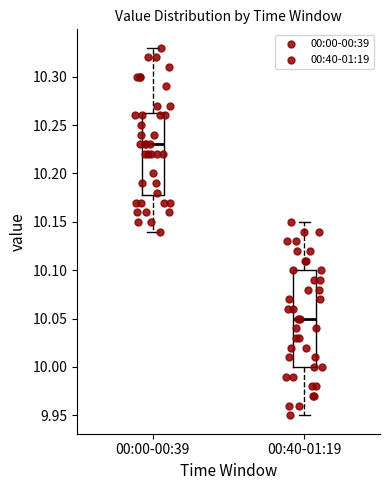

Reading left to right, transcribe this box plot: for each box, give where its median line is, the range the box spans, and where its two whiskers end, as read against the y-axis. The values are not printed on the chart, so give them approximately, as read against the axis.

00:00-00:39: median 10.230, box 10.180 to 10.265, whiskers 10.140 to 10.330
00:40-01:19: median 10.050, box 10.000 to 10.100, whiskers 9.950 to 10.150